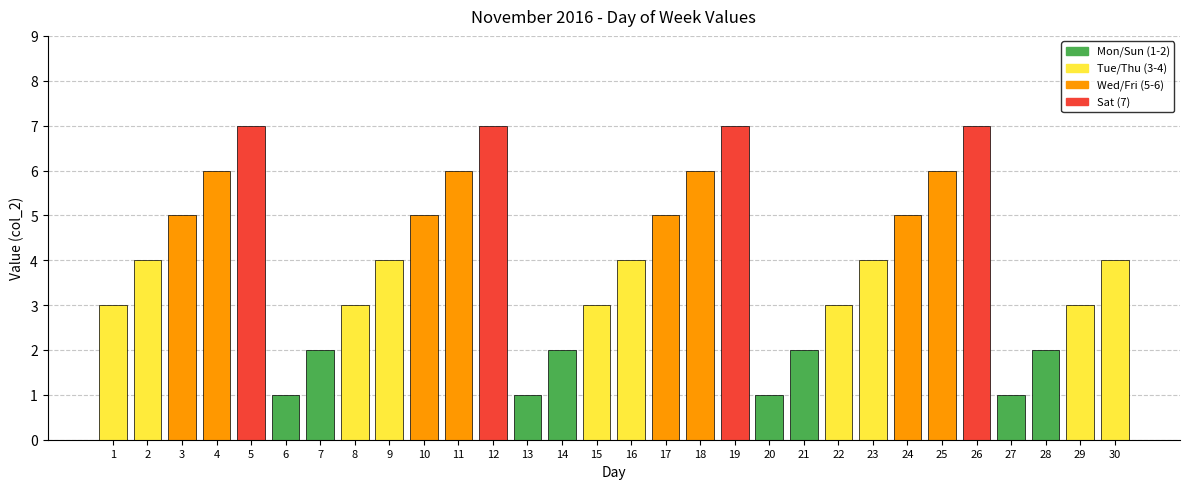

Reading left to right, what are all the values shown in this chart?

3	4	5	6	7	1	2	3	4	5	6	7	1	2	3	4	5	6	7	1	2	3	4	5	6	7	1	2	3	4